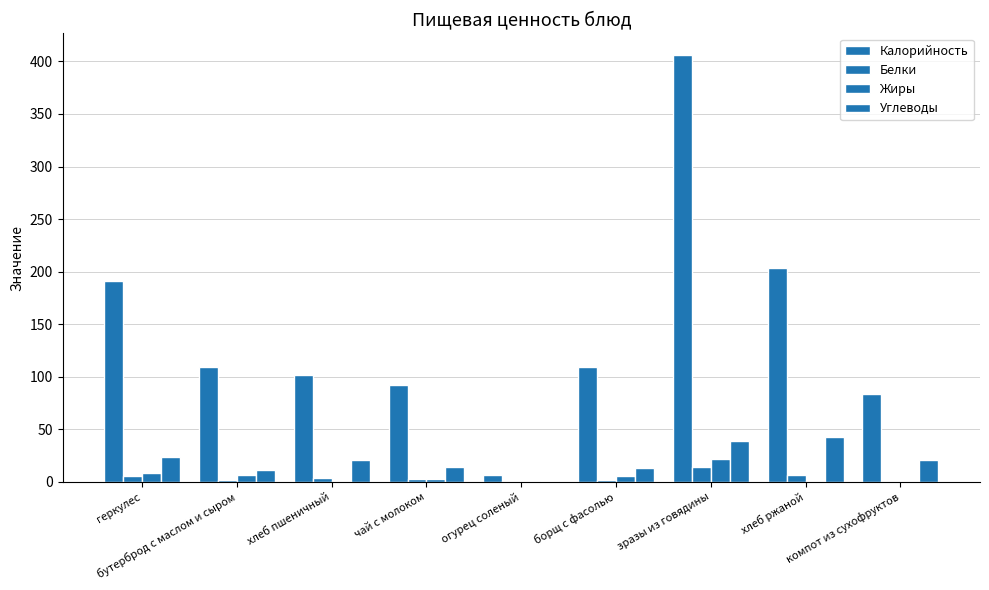

List the series in order of their peak value, lowest first.

Белки, Жиры, Углеводы, Калорийность